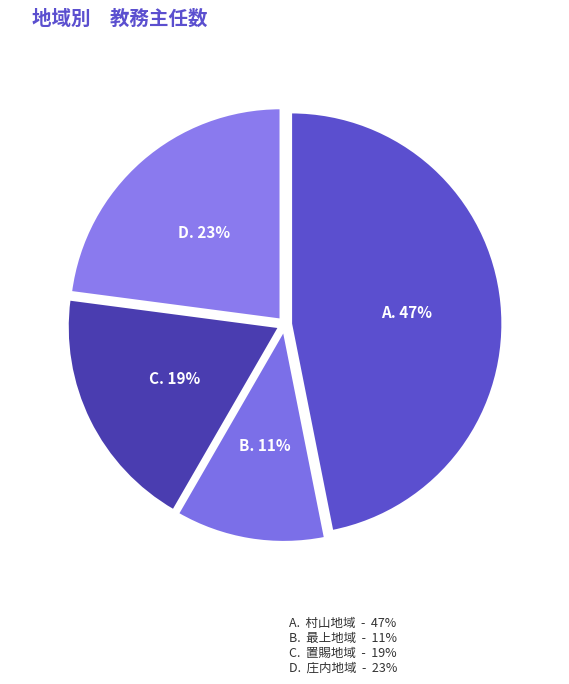

How many slices are in this pie chart?

4